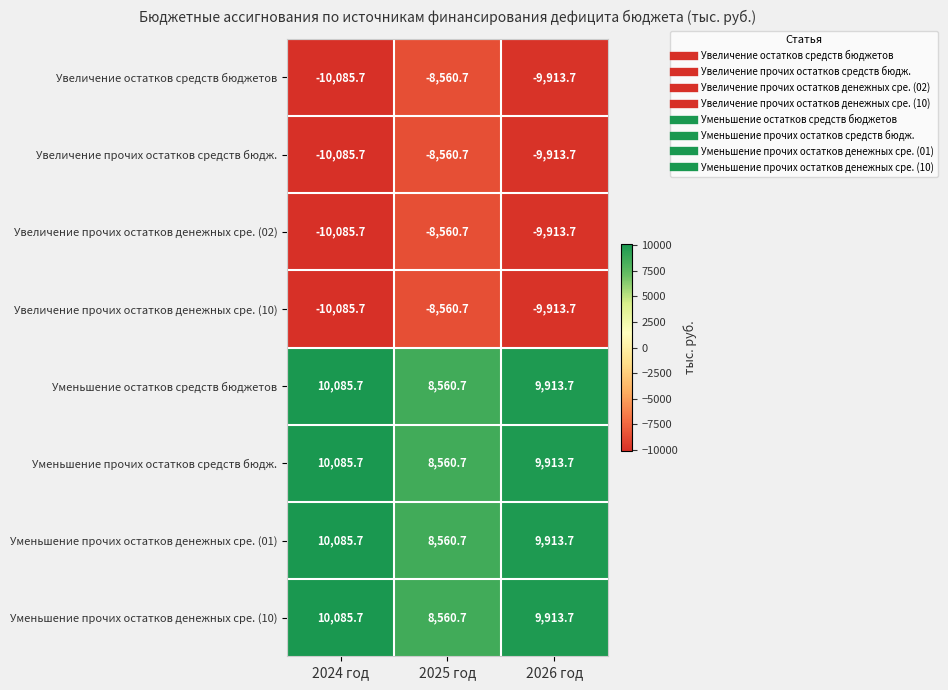

What is the minimum value for Уменьшение прочих остатков денежных сре. (10)?

8560.7